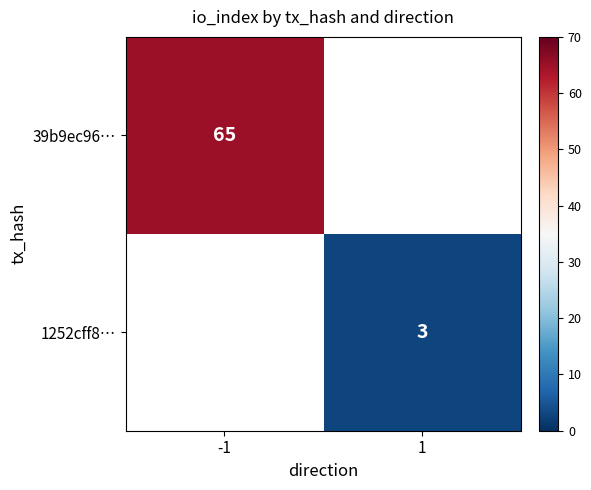

The 1252cff8… series shows 5 at 1. True or false?

False